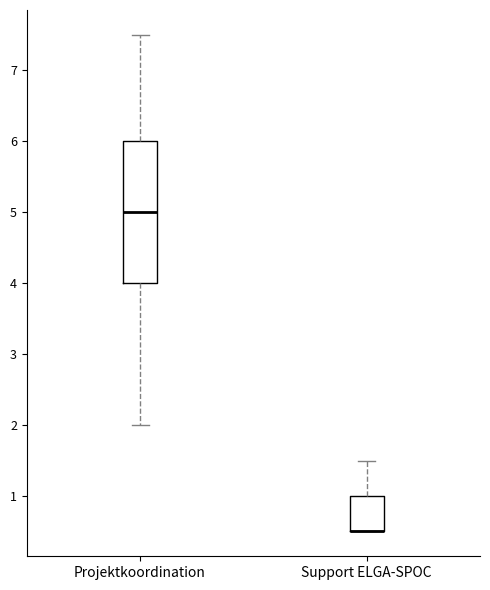

Reading left to right, read every box against the y-axis: the position of its median line, the range the box covers, and the ends of its whiskers. The values are not printed on the chart, so give them approximately, as read against the axis.

Projektkoordination: median 5.0, box 4.0 to 6.0, whiskers 2.0 to 7.5
Support ELGA-SPOC: median 0.5 (drawn on the box's lower edge), box 0.5 to 1.0, whiskers 0.5 to 1.5